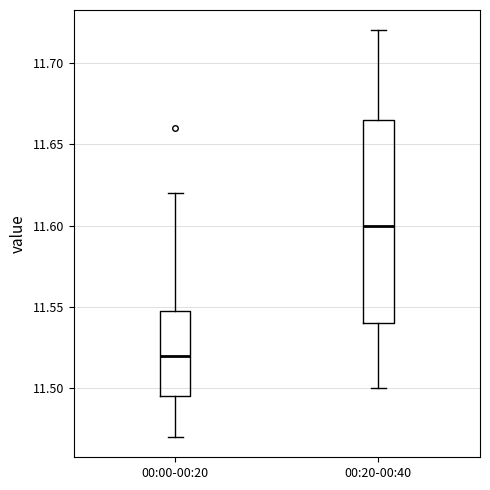

Comparing the boxes themselves (not the whiskers), which one is the tallest?

00:20-00:40